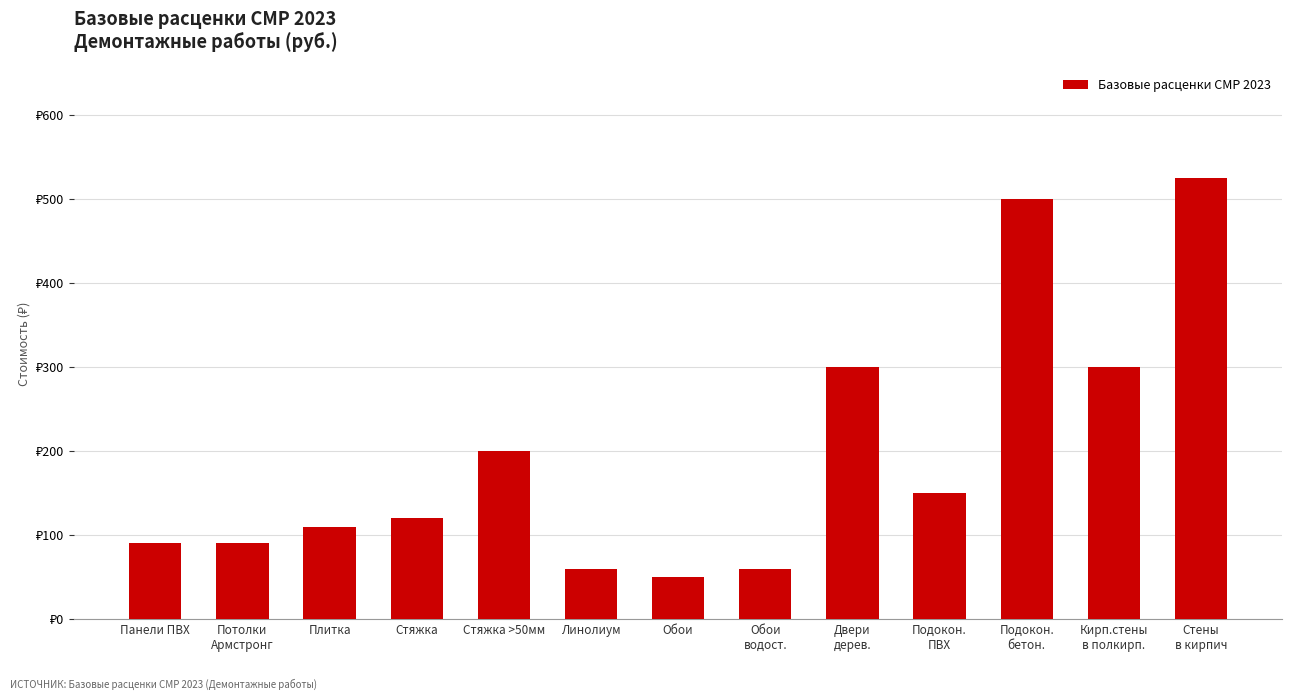

Which category has the highest value across all series?

Стены
в кирпич